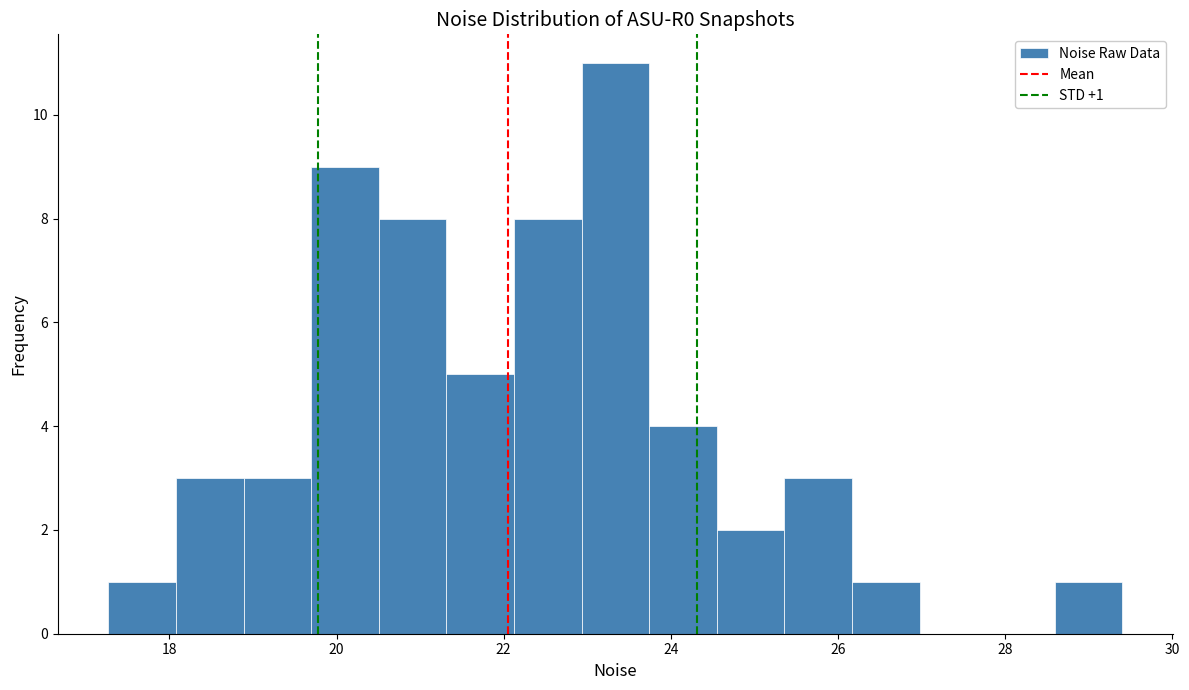

Which range on the x-axis has the tallest bar?

23.0 to 23.8